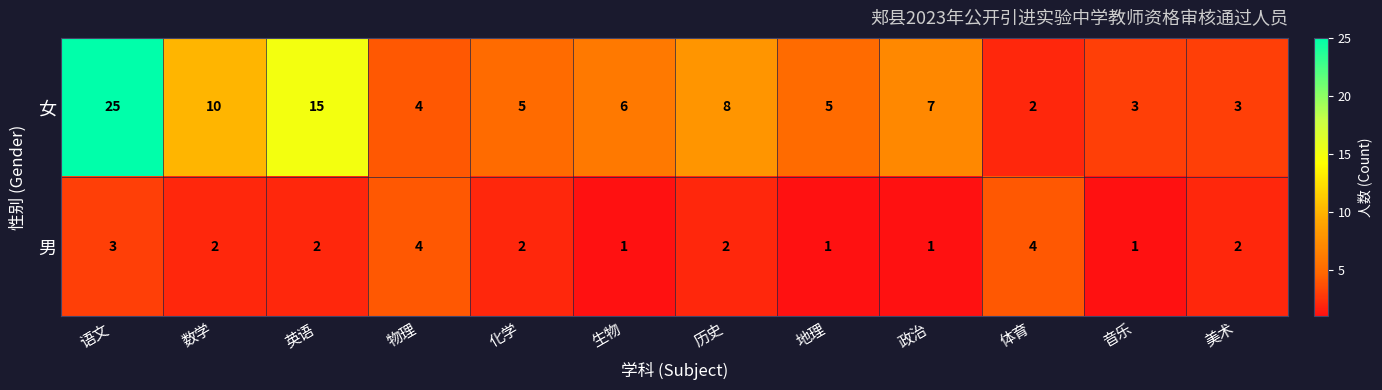

Rank the series at 语文 from lowest to highest value.

男, 女